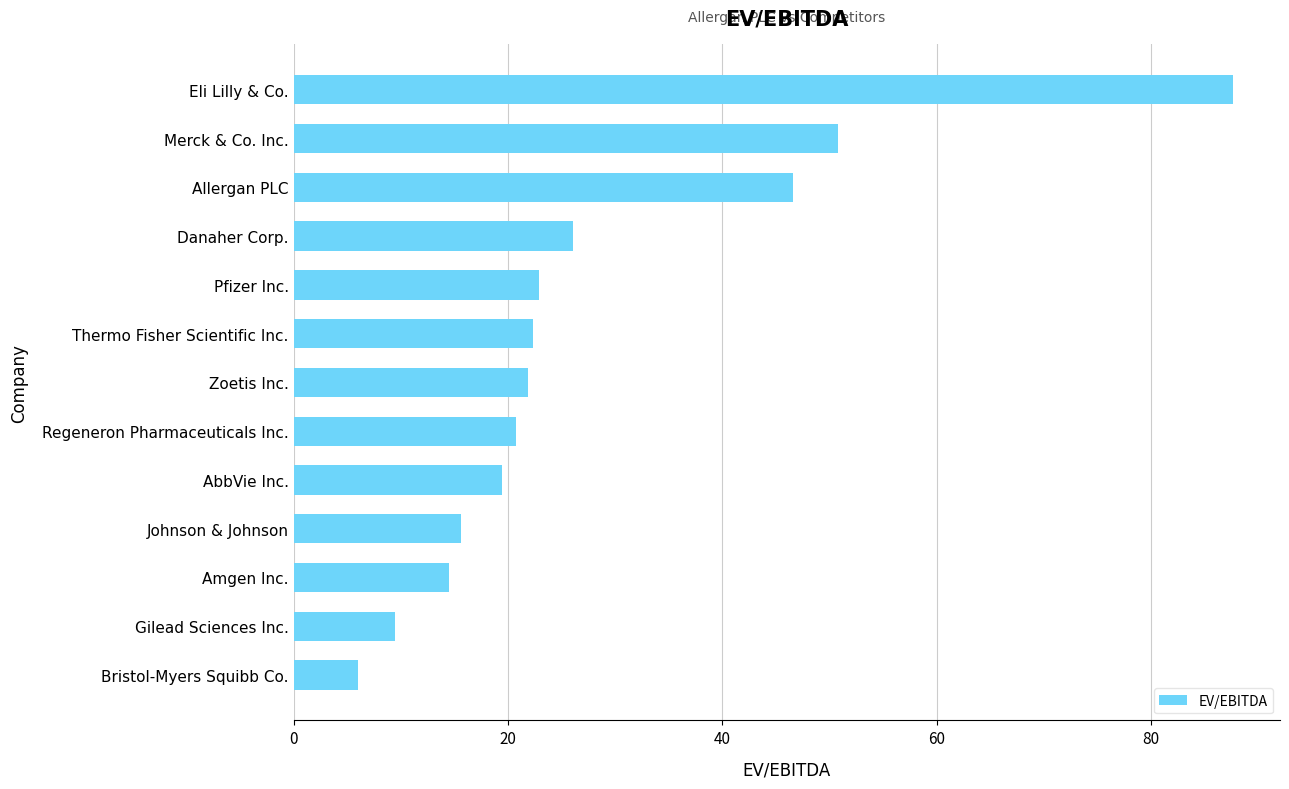

What is the sum of all values?

364.1